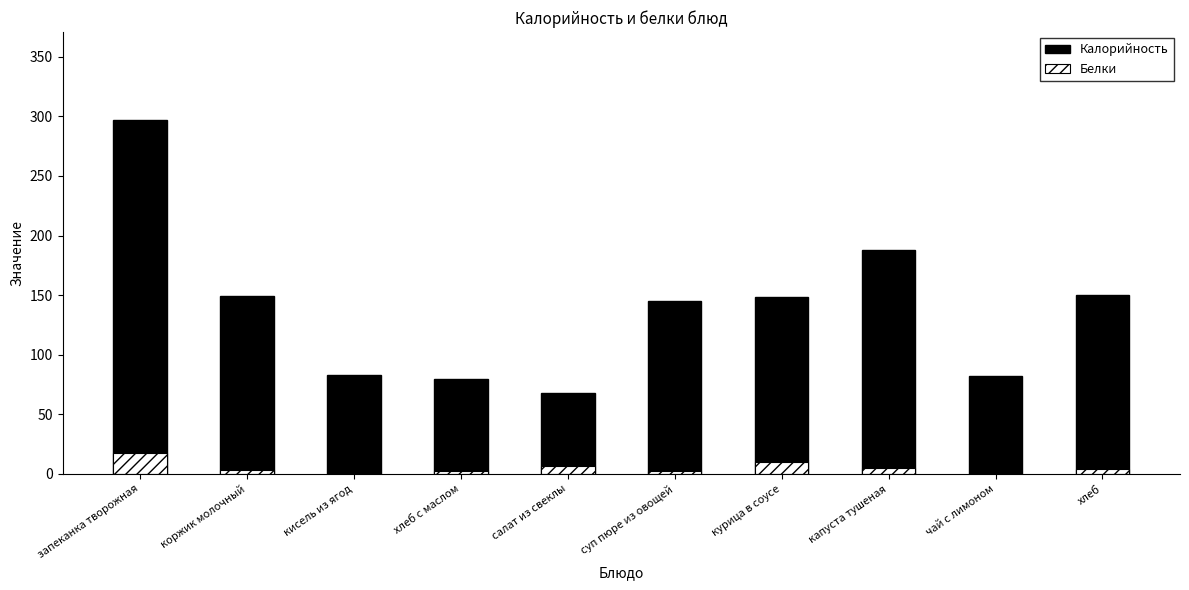

At which label does Белки reach its minimum?

чай с лимоном